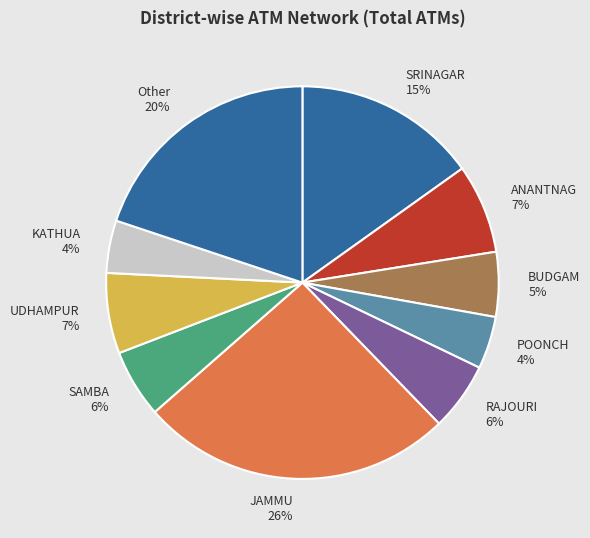

How many slices are in this pie chart?

10